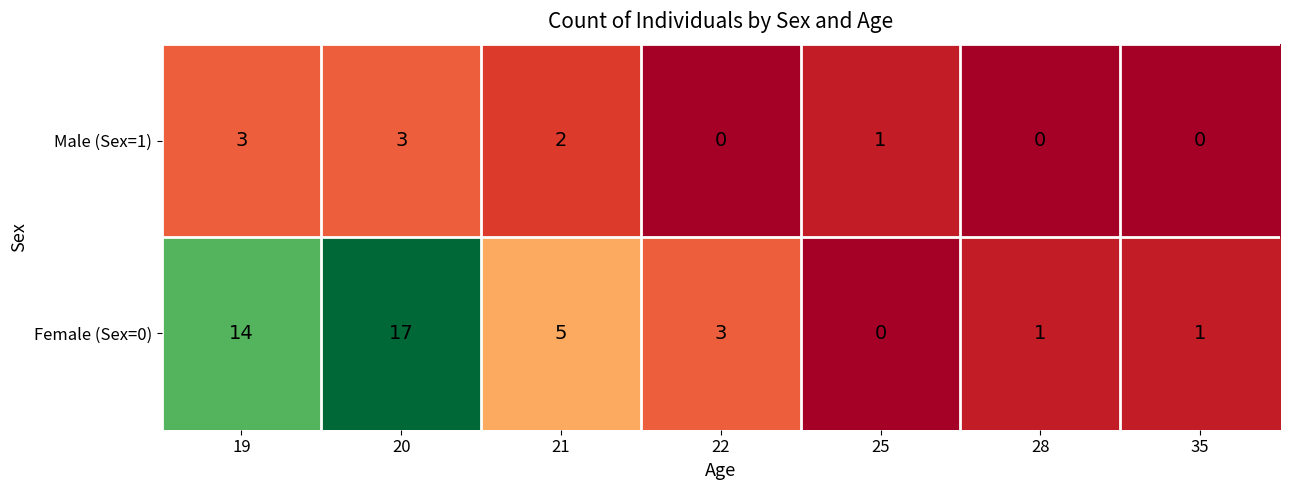

What is the maximum value for Female (Sex=0)?

17